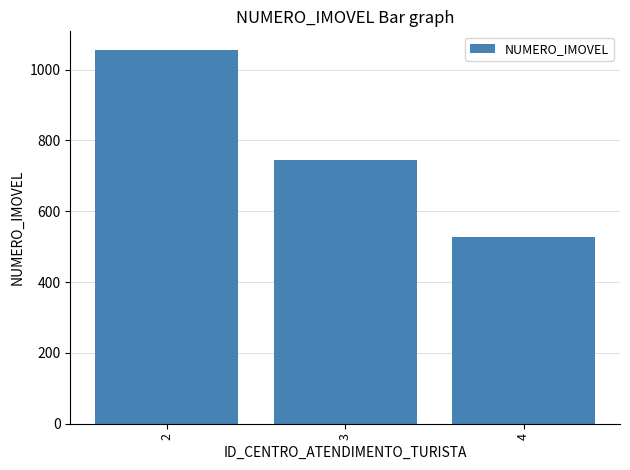

Does the chart contain any negative values?

No